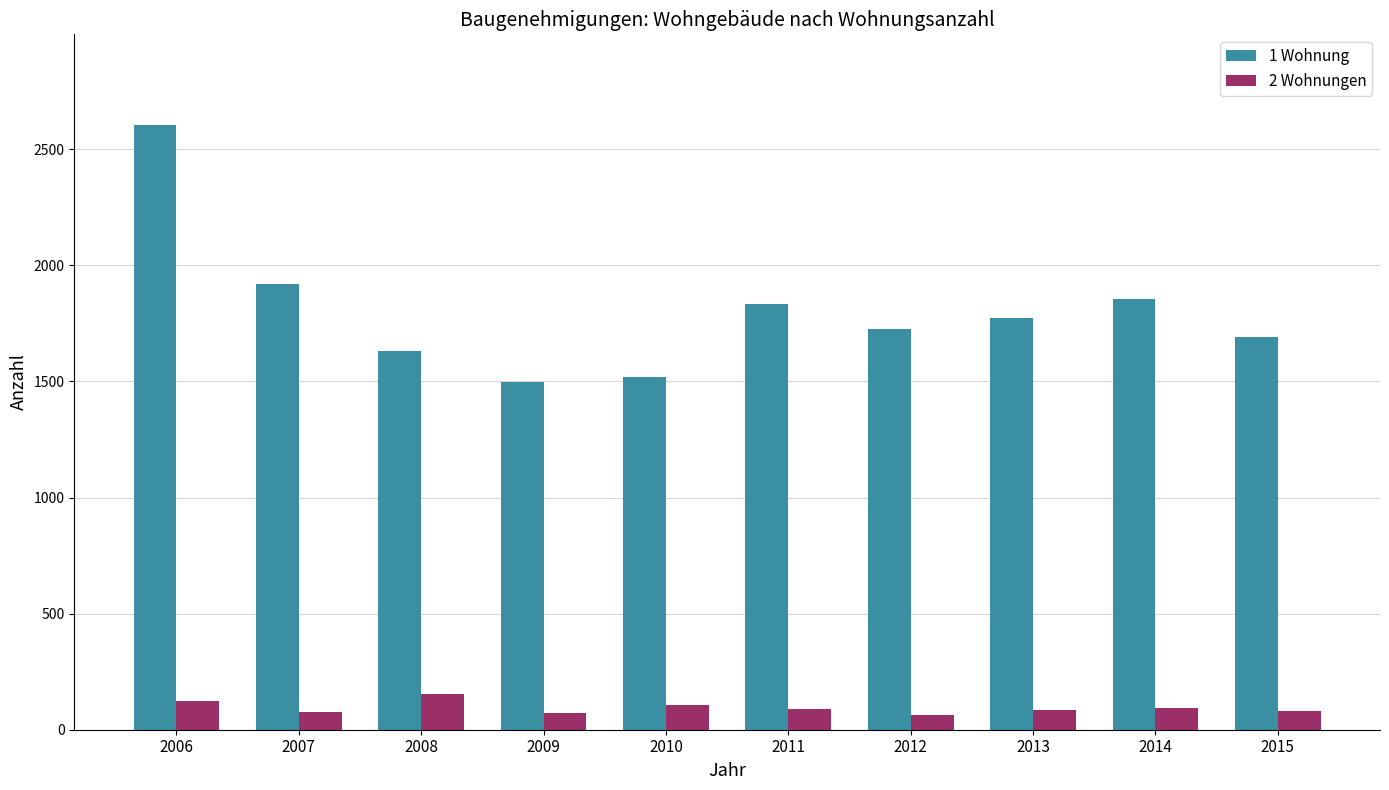

What is the value of the 1 Wohnung bar at the 8th from the left?

1774